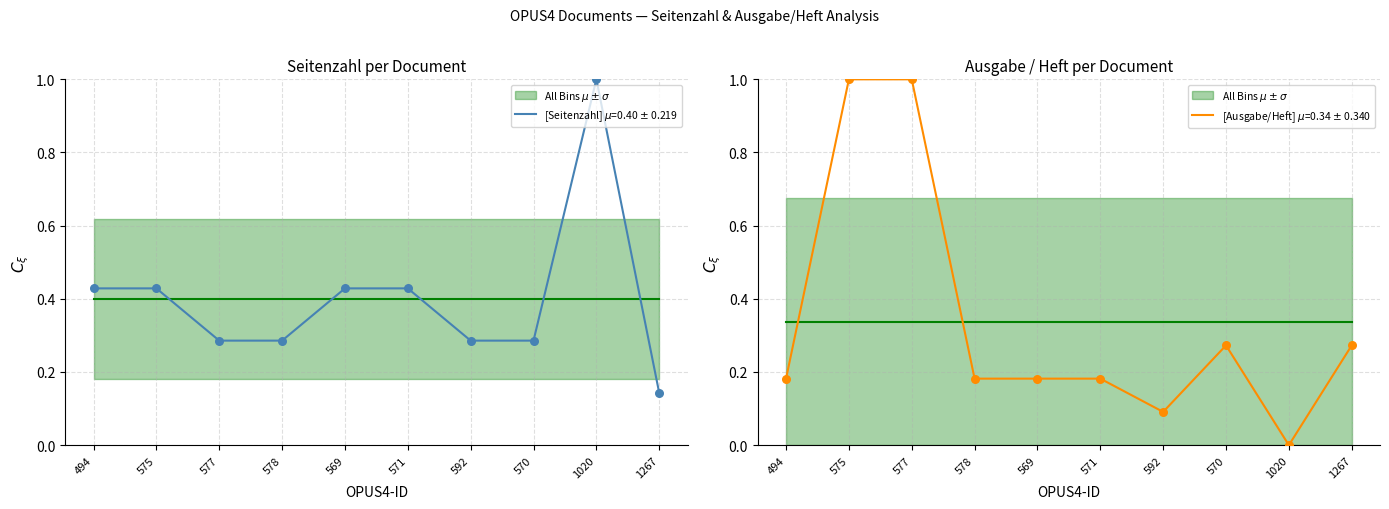

What are all the series names shown in the legend?

Seitenzahl, Ausgabe / Heft